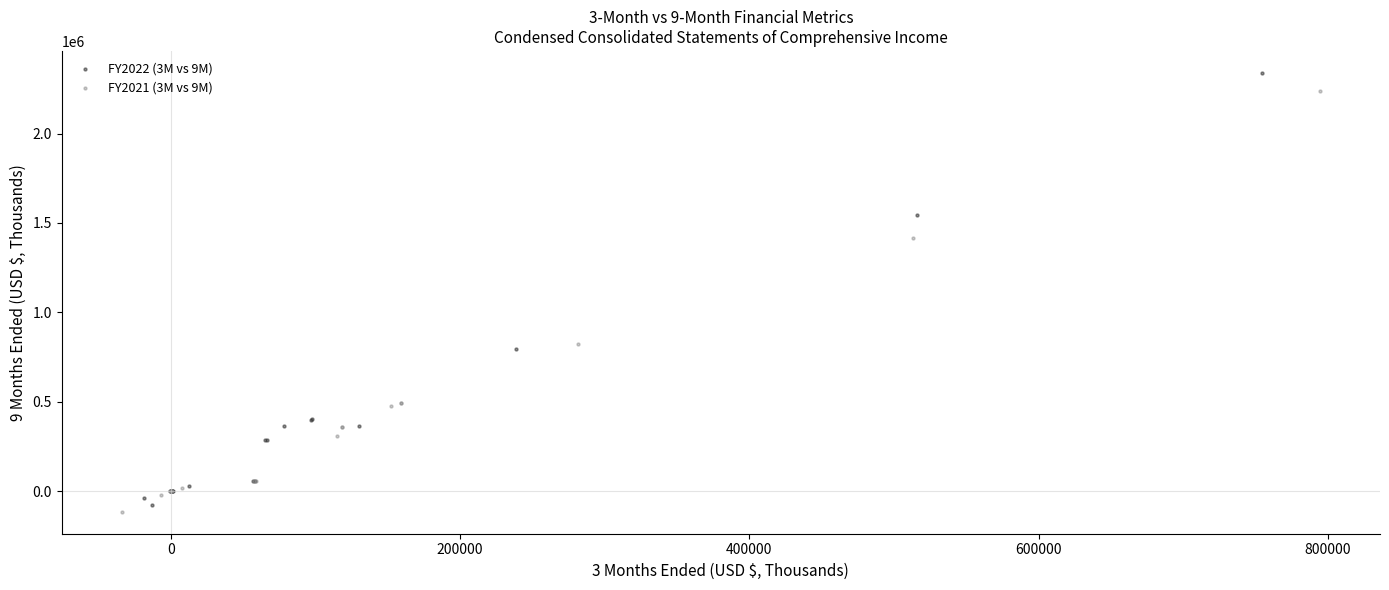

Which series has the largest Y range (max minus min)?

FY2022 (3M vs 9M)